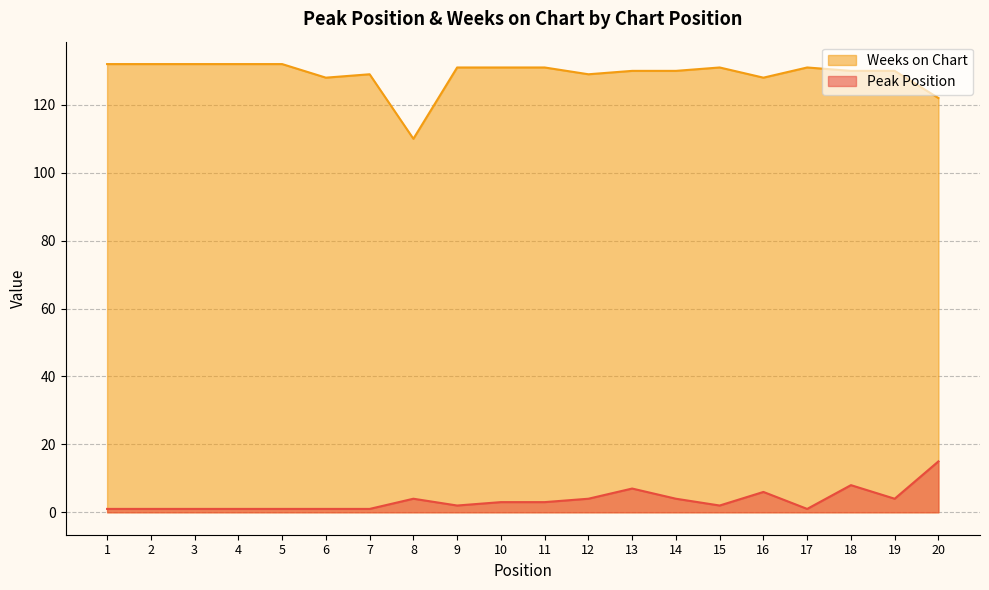

Which category has the highest value in the Weeks on Chart series?

1